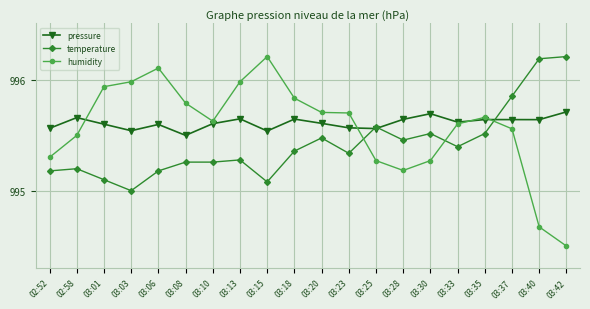

What are all the series names shown in the legend?

pressure, temperature, humidity